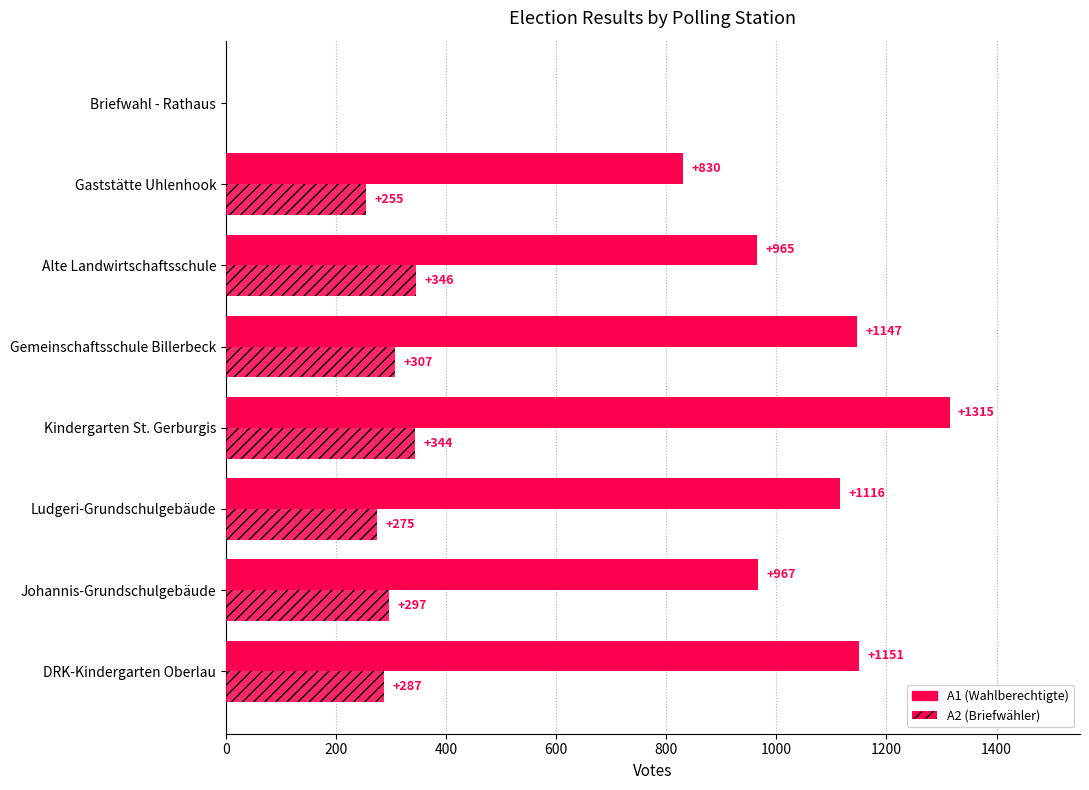

How many positive values does the A2 (Briefwähler) series have?

7